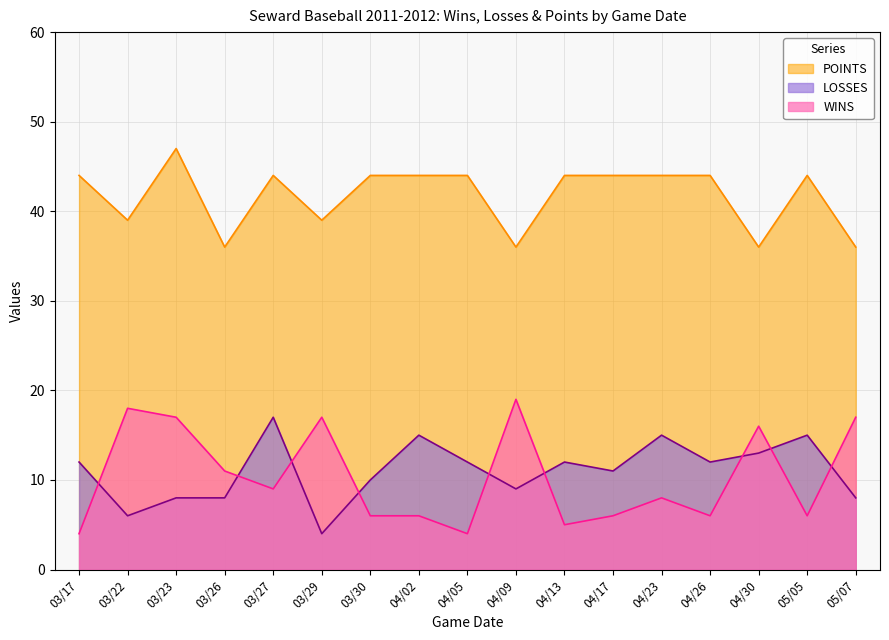

What is the value of the POINTS point at the 8th from the left?

44